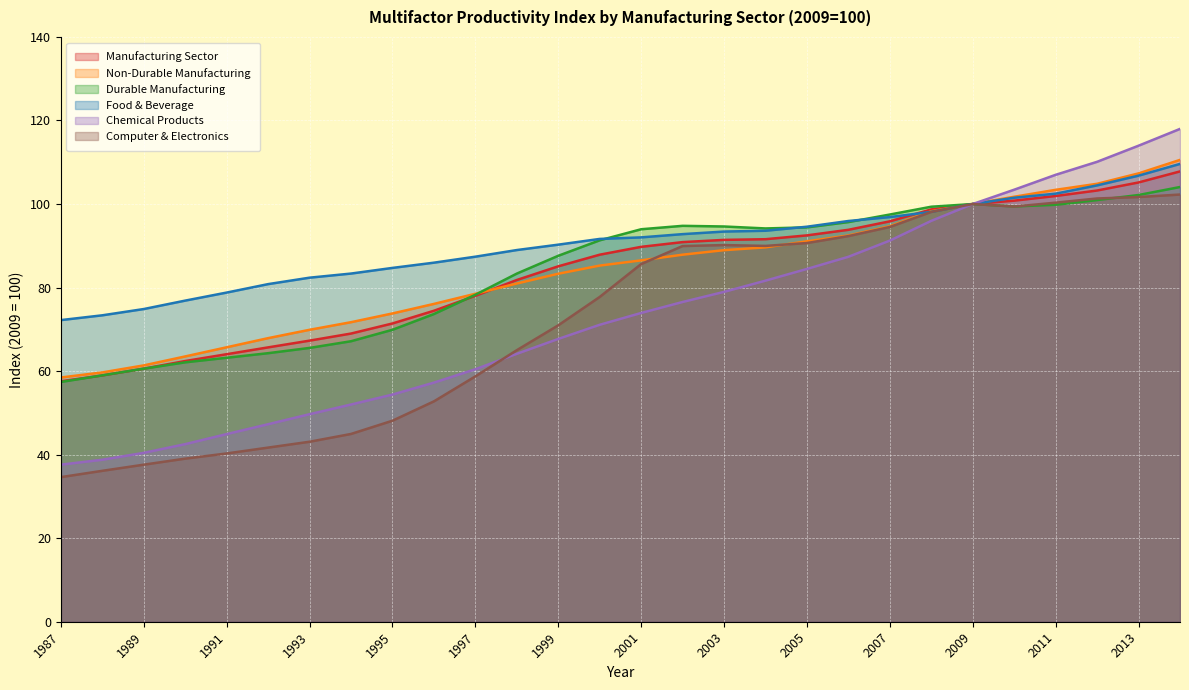

Where do Durable Manufacturing and Manufacturing Sector first cross each other?

1987 and 1988